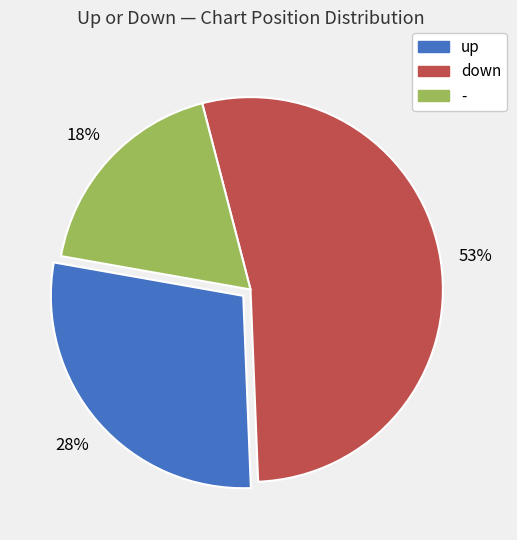

Between - and up, which is larger?

up